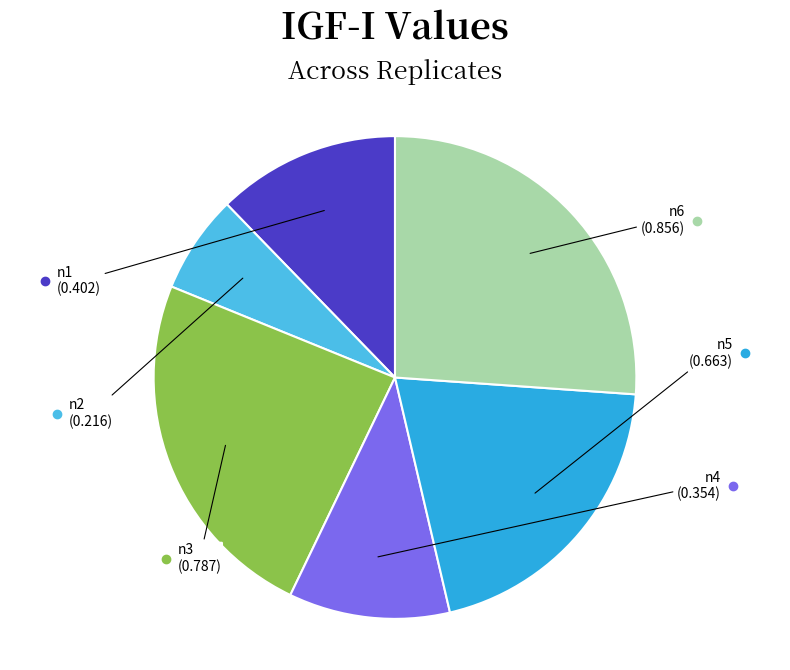

True or false: n1 accounts for 23% of the total.

False